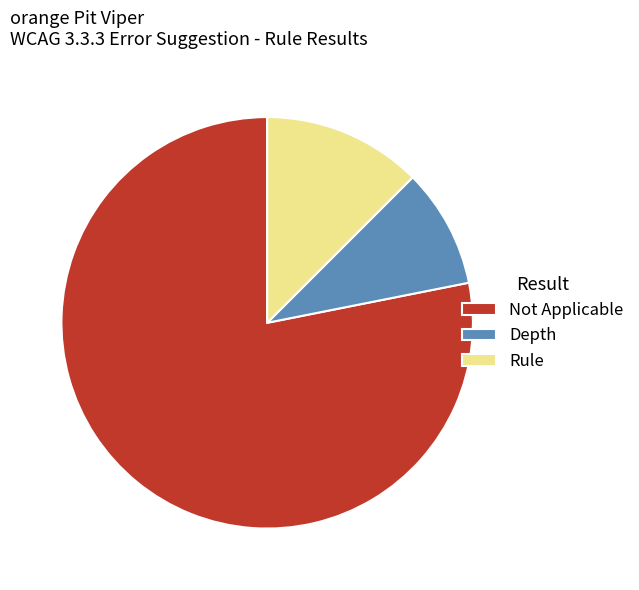

Does any single category account for the majority?

Yes